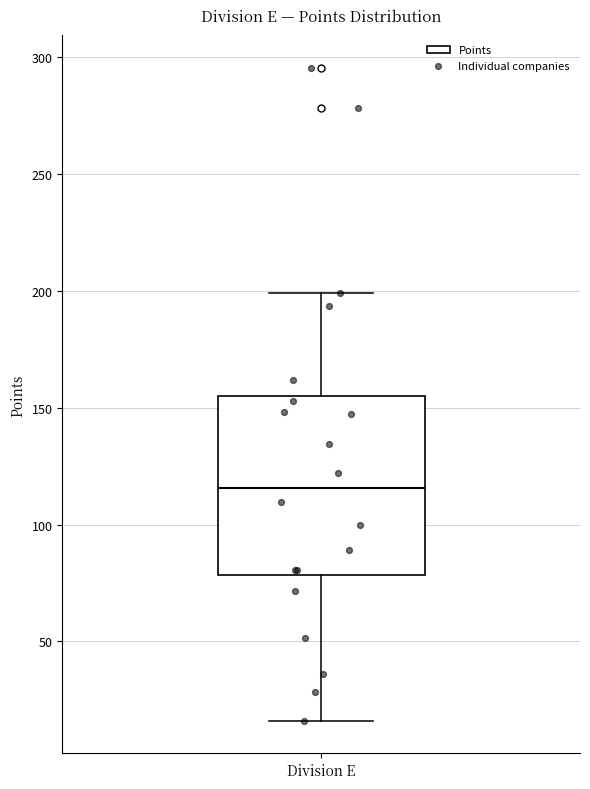

Read this box plot against the y-axis: the position of the median line, the range covered by the box, and the ends of both whiskers. The values are not printed on the chart, so give them approximately, as read against the axis.

median 115, box 80 to 155, whiskers 15 to 200